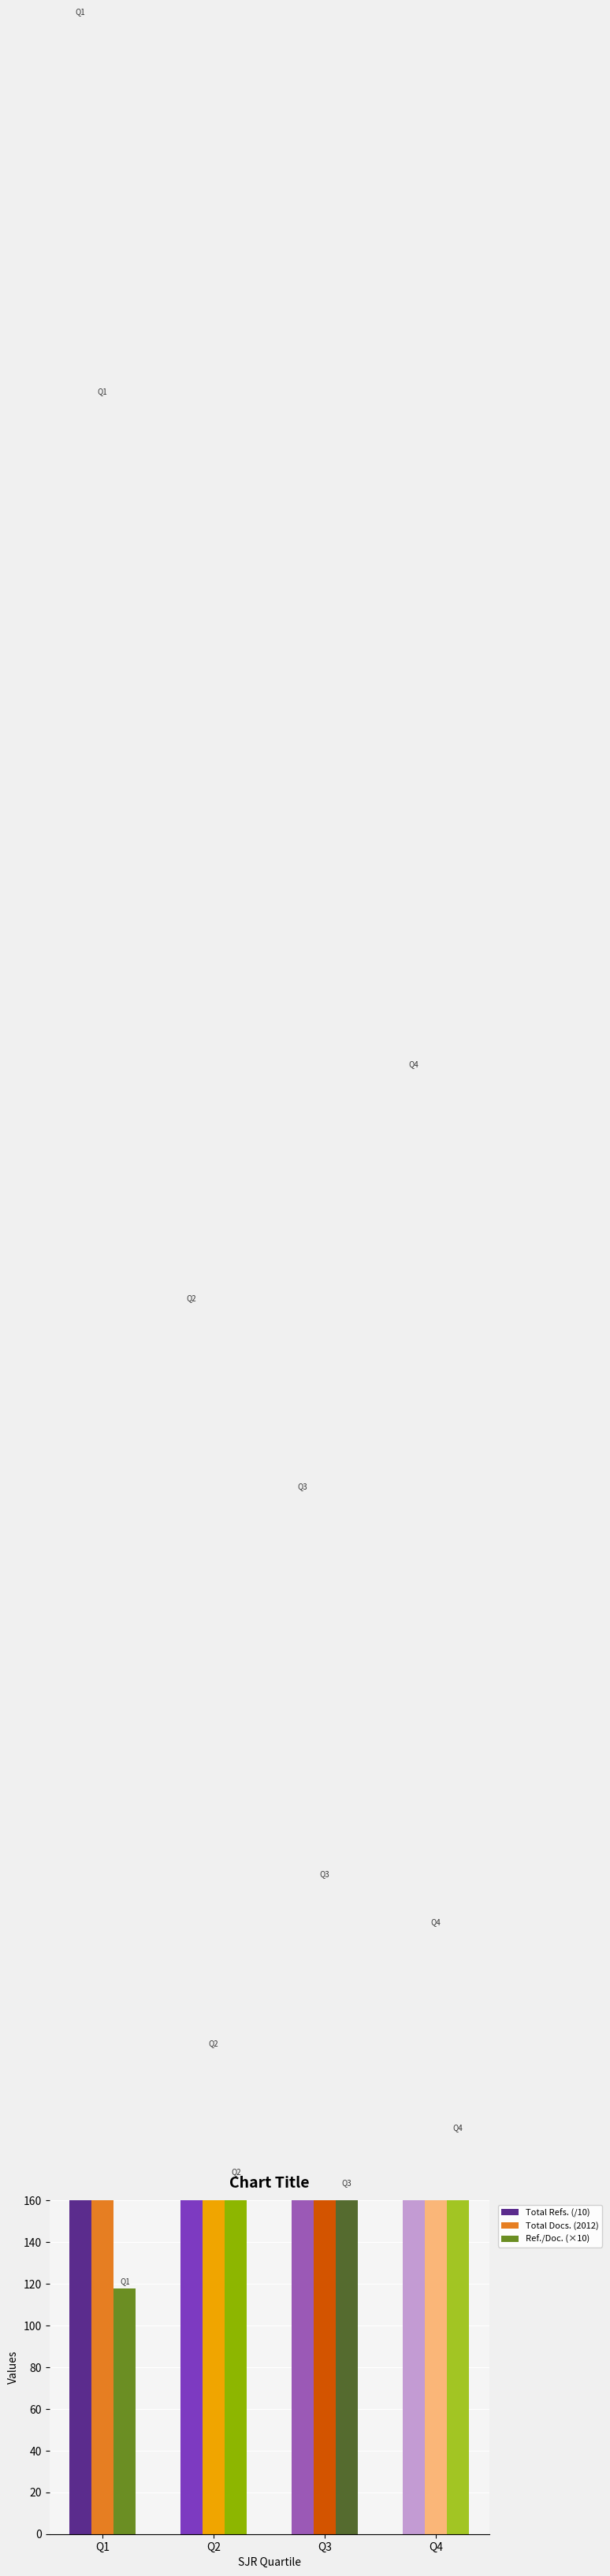

How many values in the Total Refs. (/10) series are below 701?

2